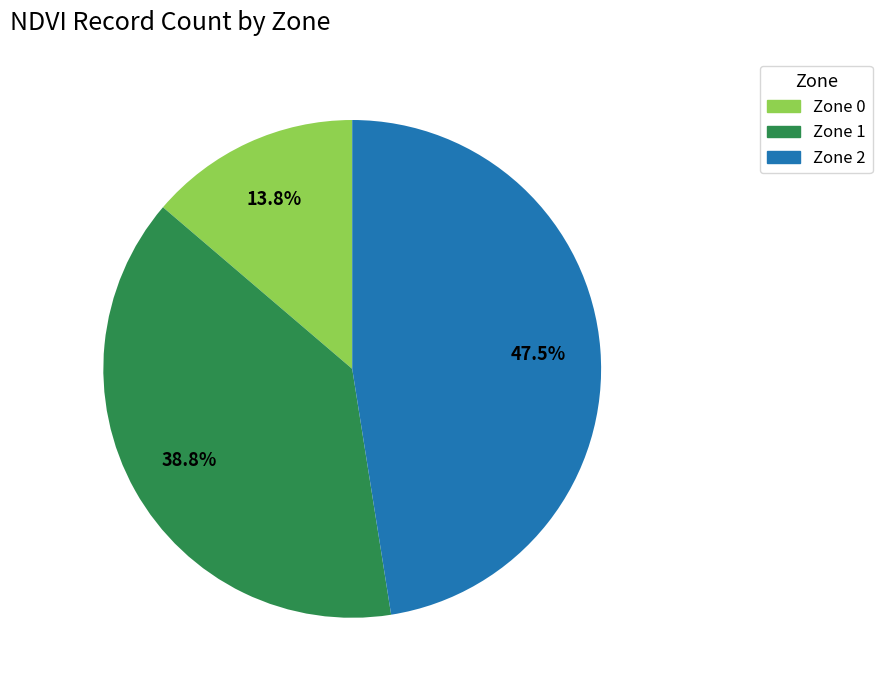

Rank the categories by value from highest to lowest.

Zone 2, Zone 1, Zone 0